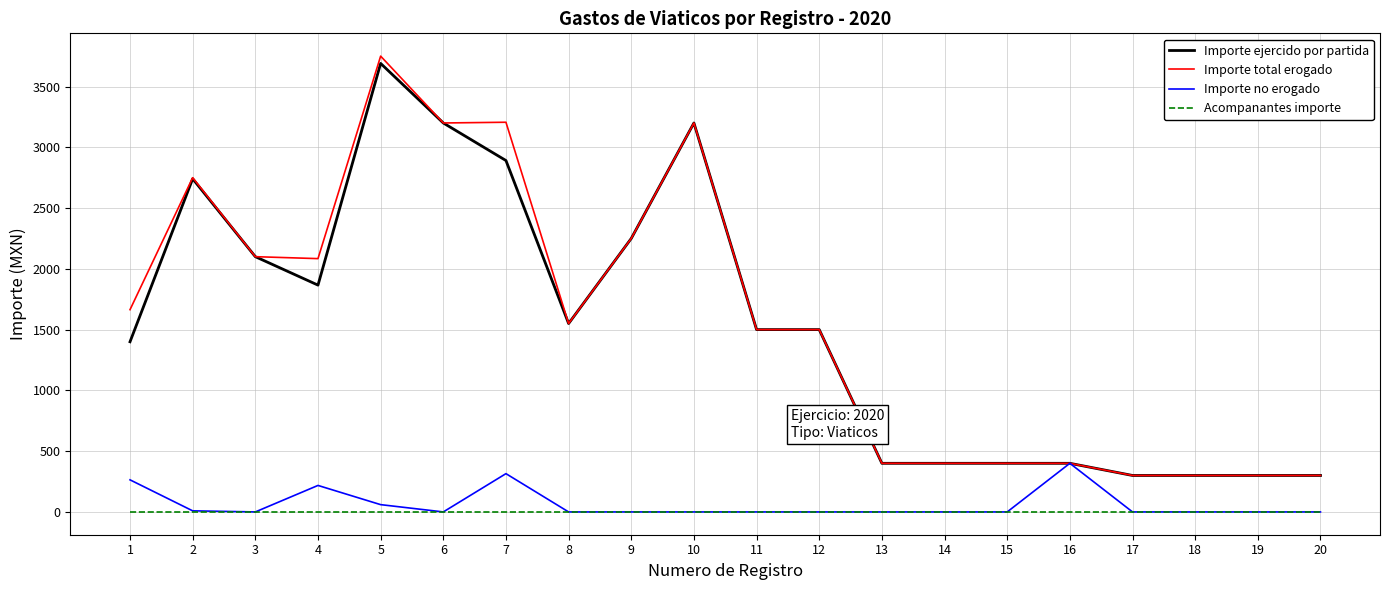

At which category does Importe total erogado reach its first local peak?

2